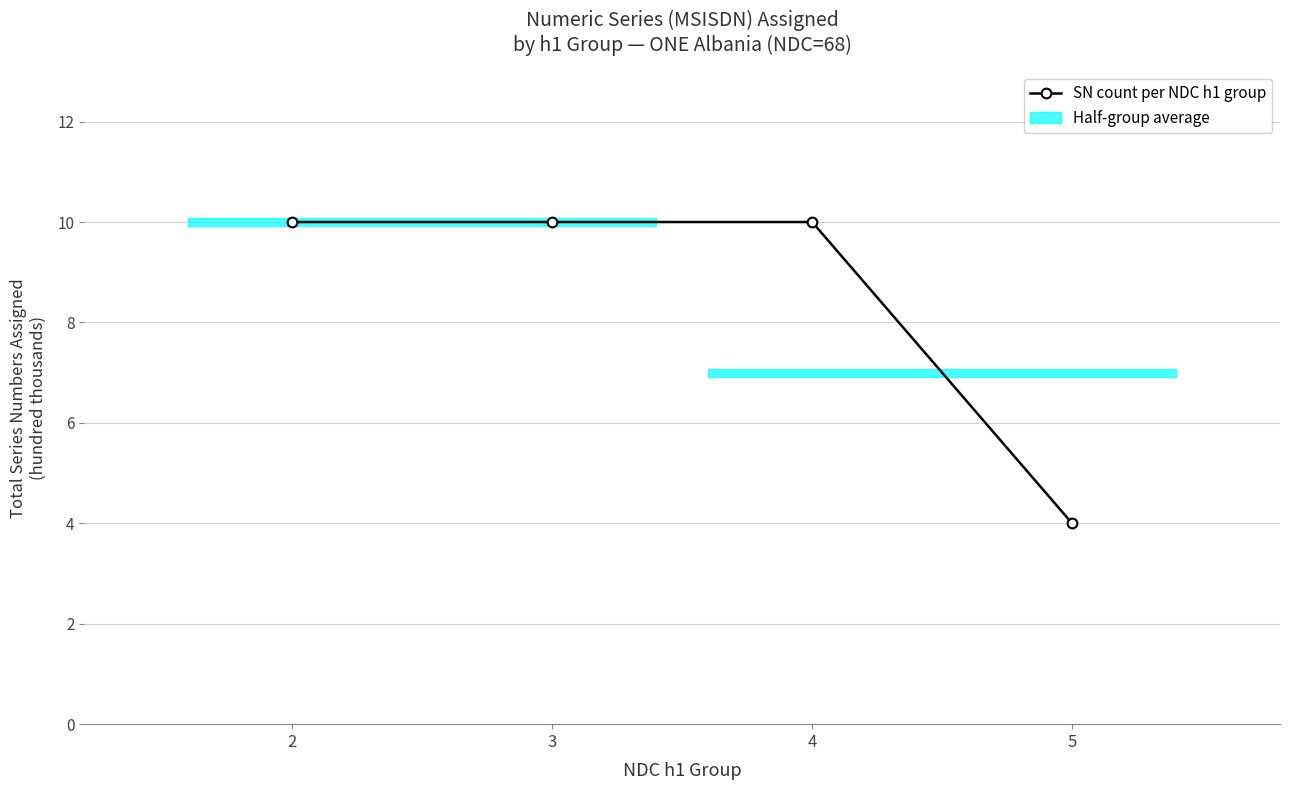

What is the value of the 3rd point from the left?

10